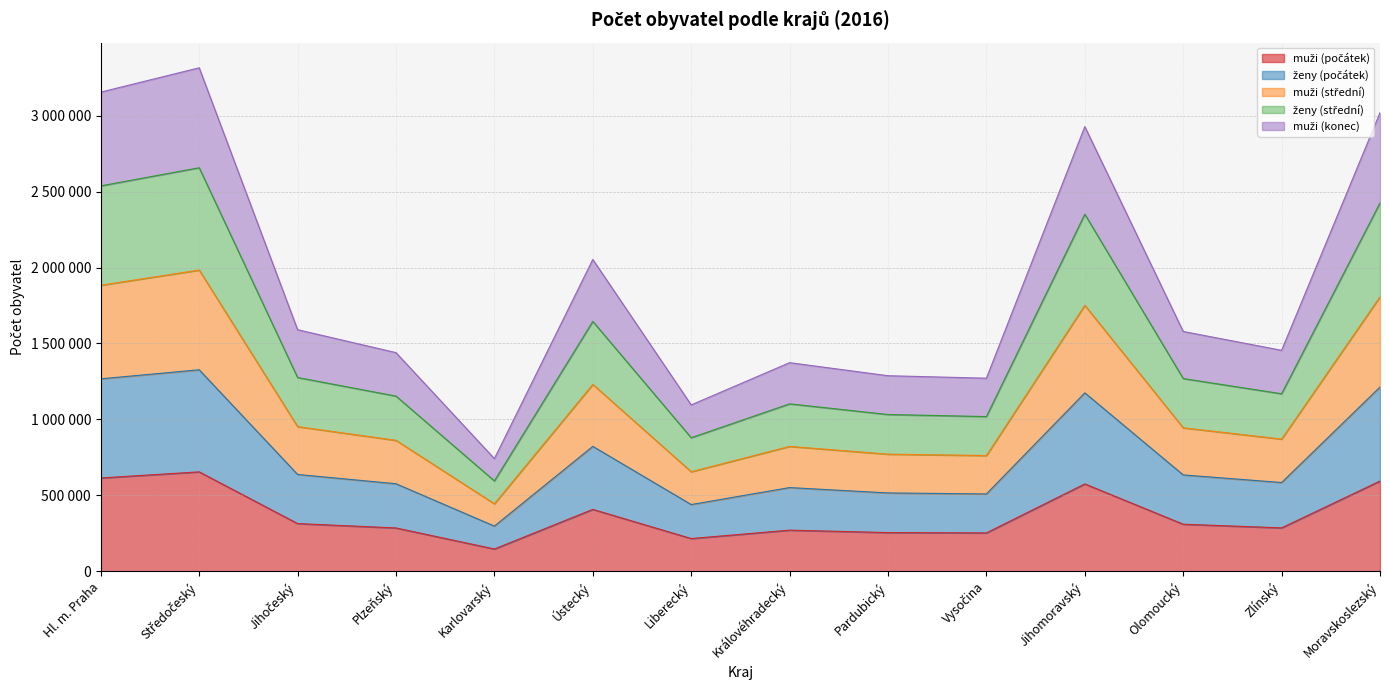

True or false: muži (konec) and ženy (střední) cross at least once.

False